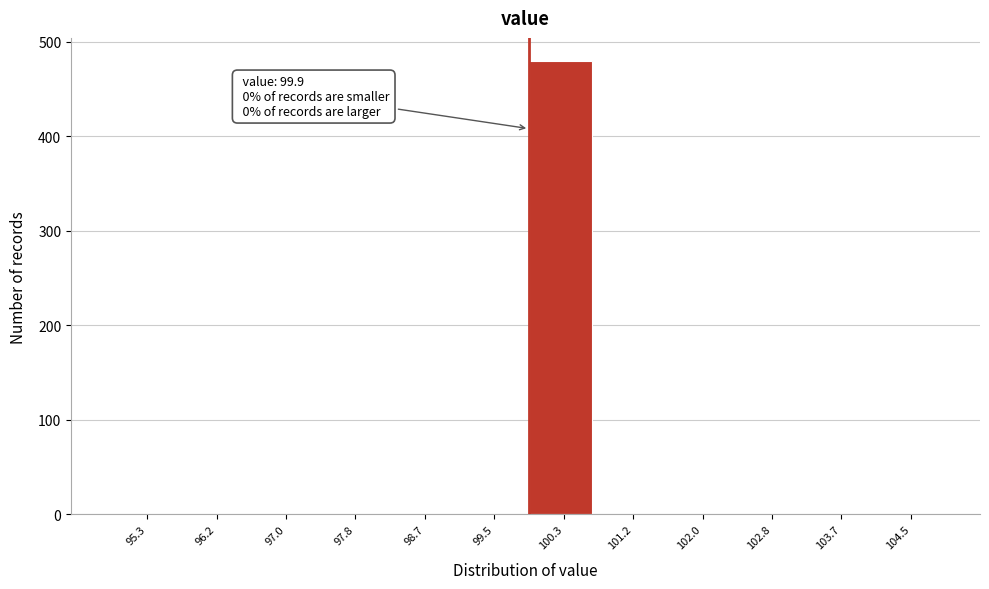

Which range on the x-axis has the tallest bar?

99.9 to 100.7